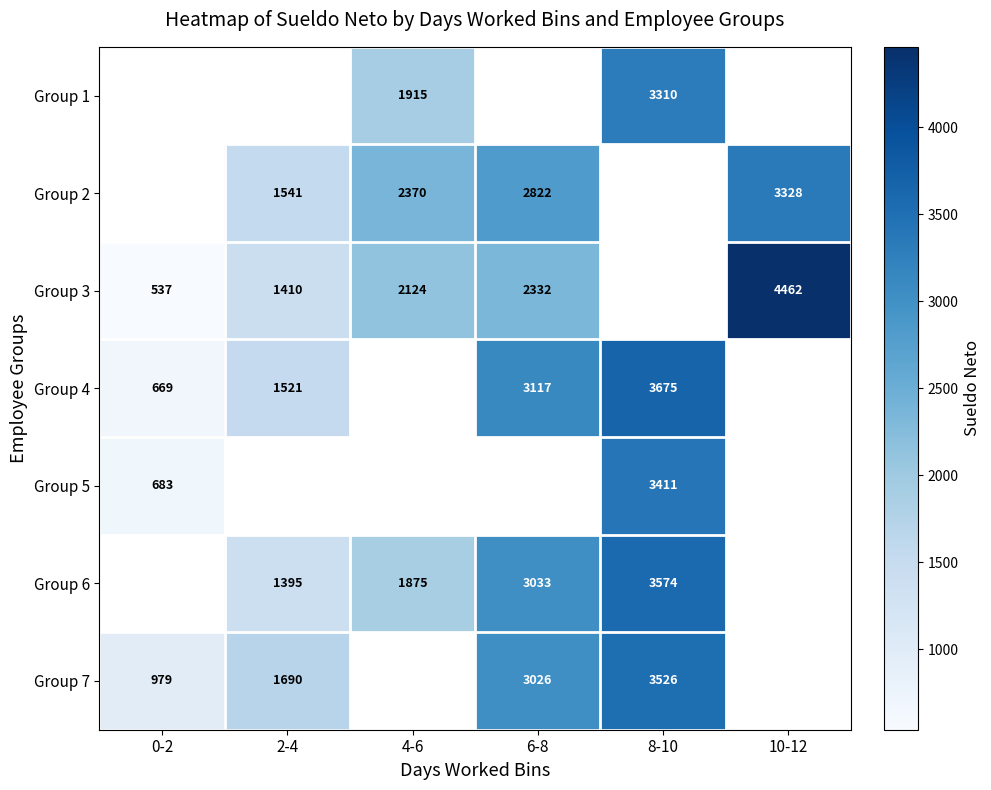

What is the difference between the maximum and minimum values in the Group 5 series?

2727.8